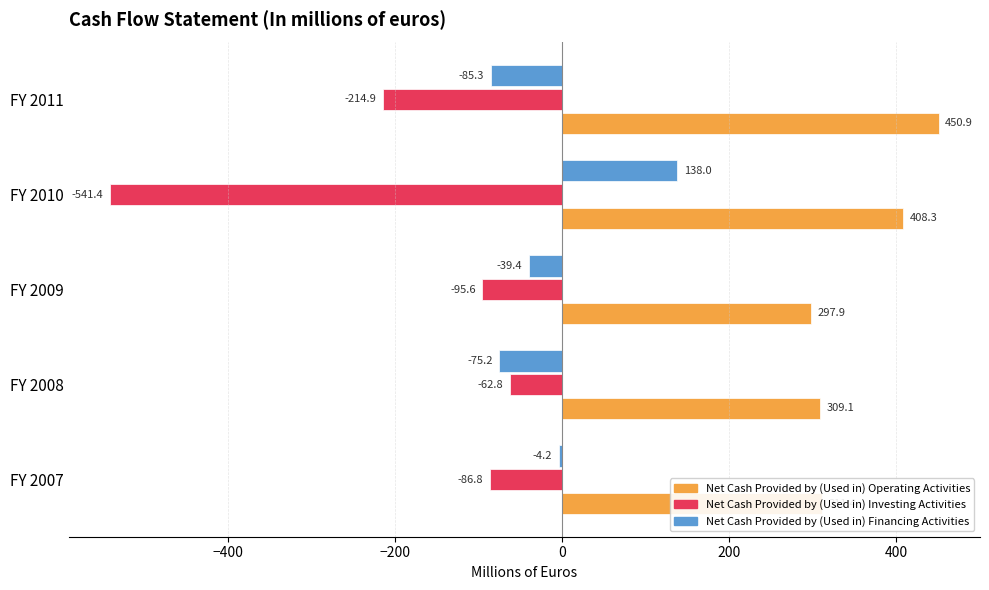

What is the spread (max minus min) of values at FY 2009?

393.5